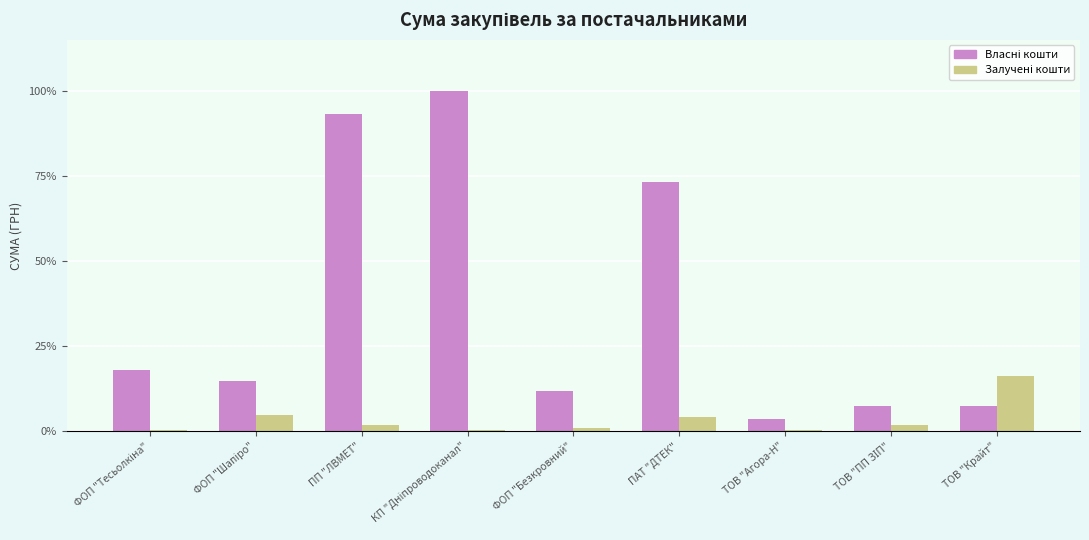

What is the approximate value of Власні кошти at ТОВ "Агора-Н"?

1622.0